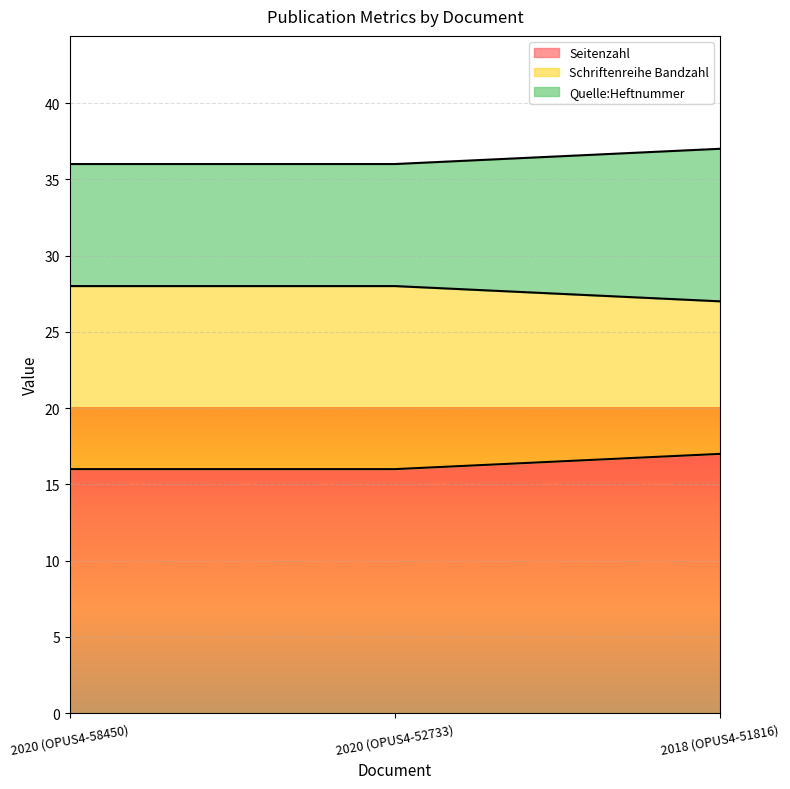

Does the chart display data point markers on the line(s)?

No